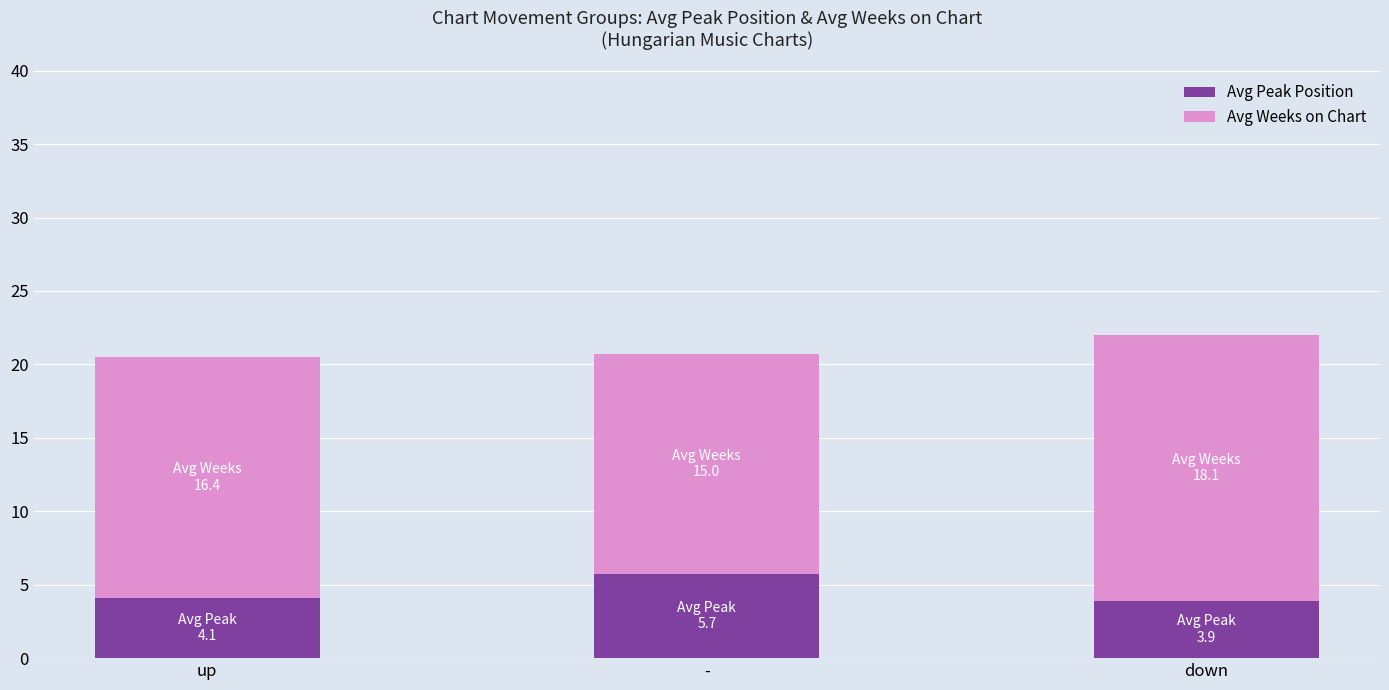

What is the difference between the Avg Peak Position values at - and down?

1.8